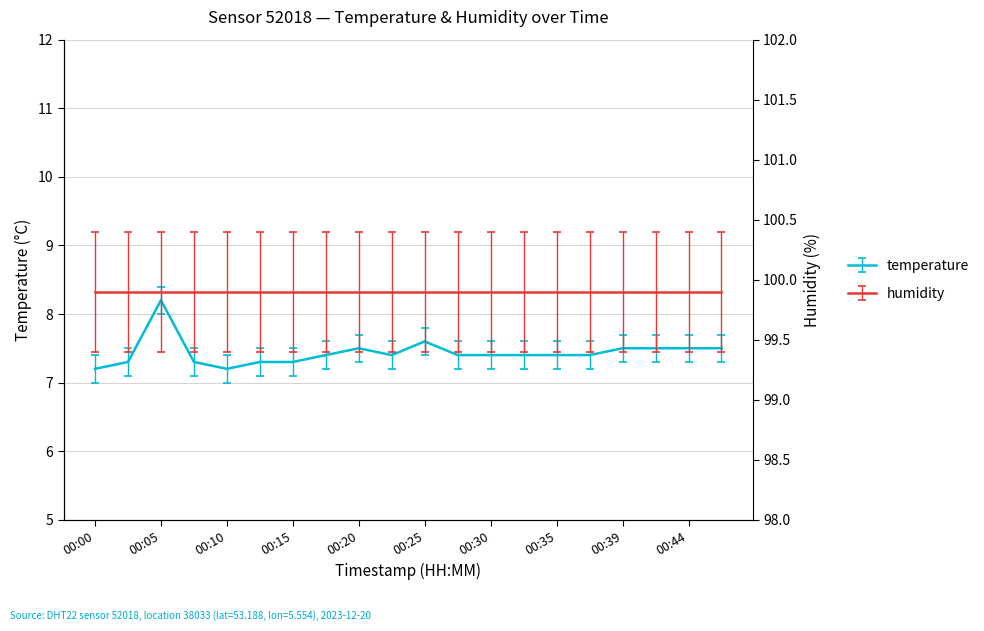

What is the change in value from 00:03 to 00:10?

-0.1